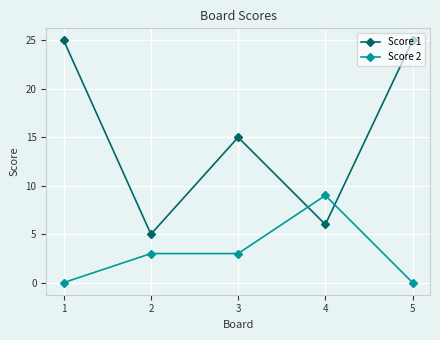

What is the value of the Score 2 point at the 2nd from the left?

3